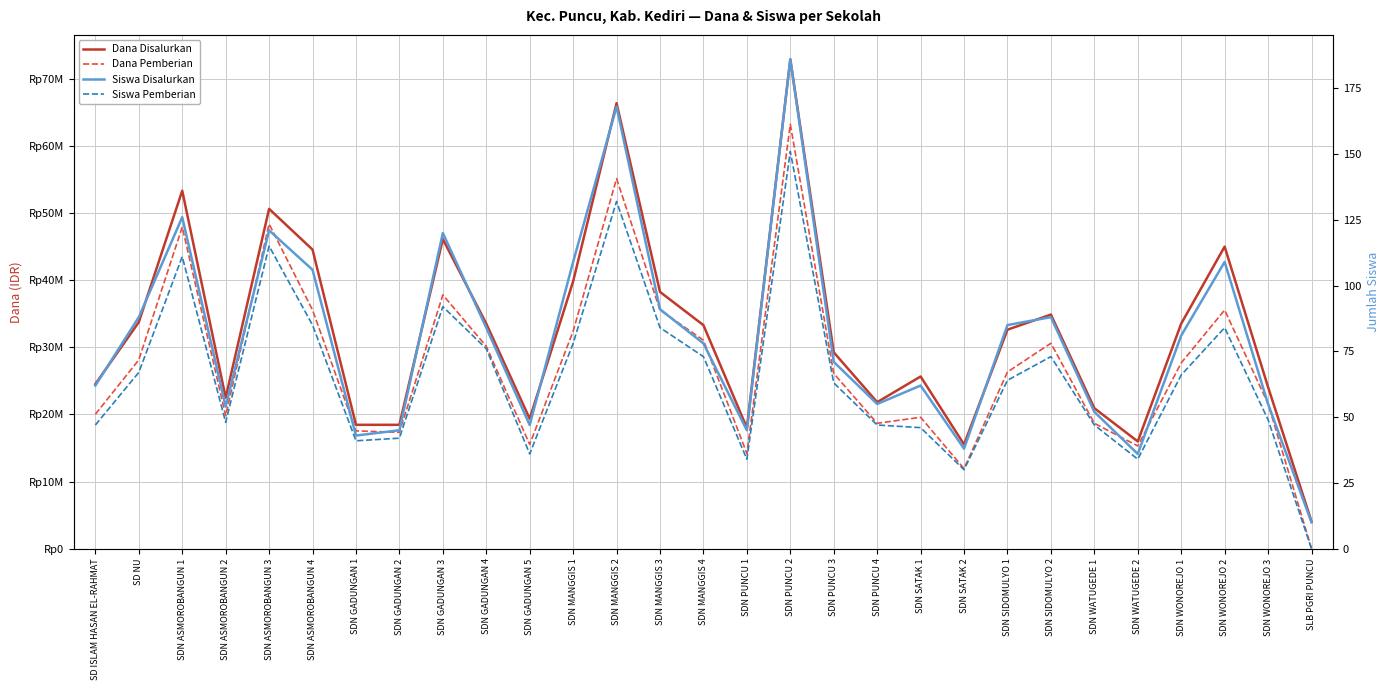

How many categories are shown in the chart?

29